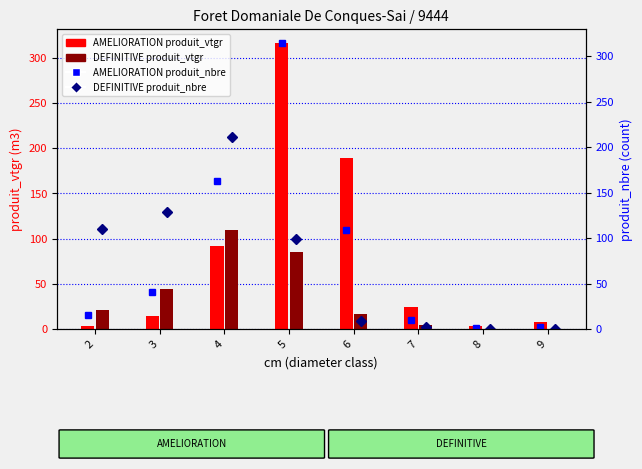

Reading right to left, transcribe all the data shown in this chart.

AMELIORATION produit_vtgr: 7.2	3.4	24.4	189.1	316.0	91.3	14.2	3.3
DEFINITIVE produit_vtgr: 0.0	0.0	4.9	16.8	85.0	109.6	44.4	21.5
AMELIORATION produit_nbre: 2.0	1.0	10.0	109.0	314.0	163.0	41.0	15.0
DEFINITIVE produit_nbre: 0.0	0.0	2.0	9.0	99.0	211.0	129.0	110.0